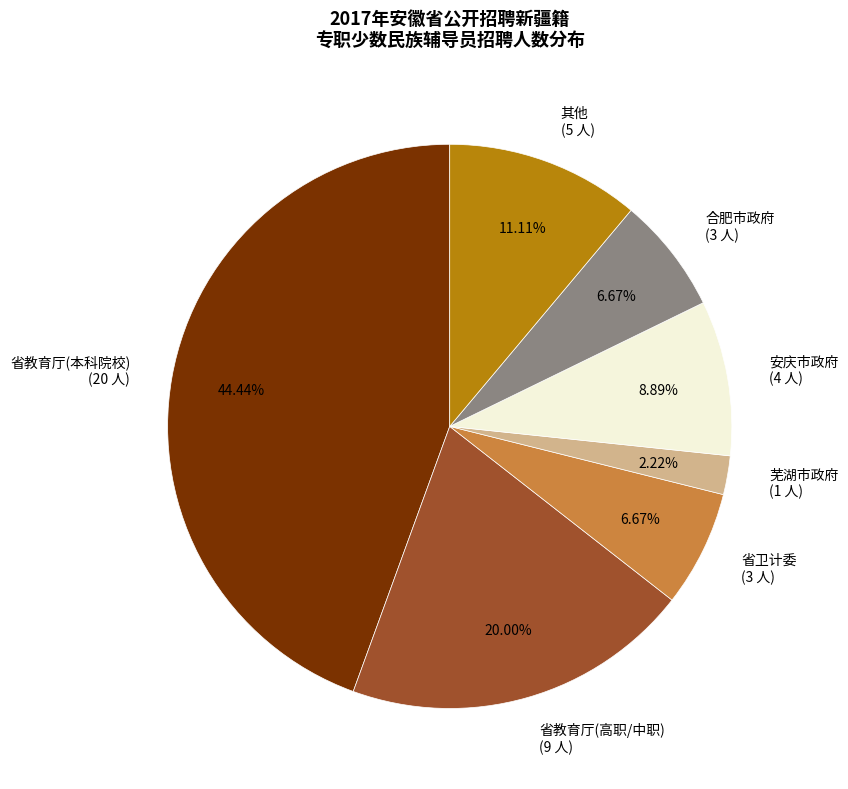

What is the ratio of the value at 其他 (5 人) to the value at 芜湖市政府 (1 人)?

5.0